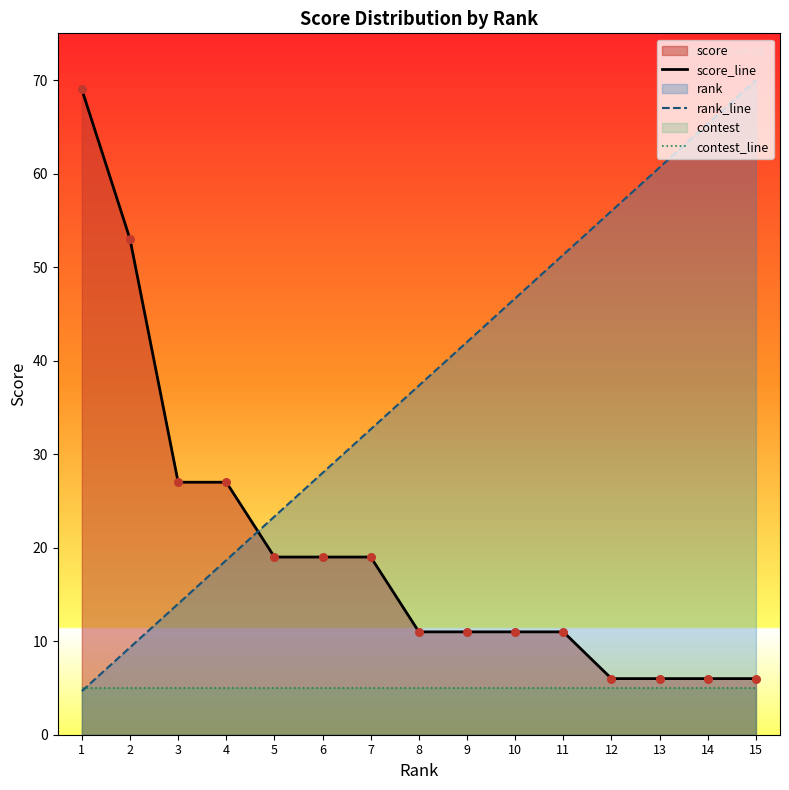

The contest_line series shows 2.2 at 5. True or false?

False